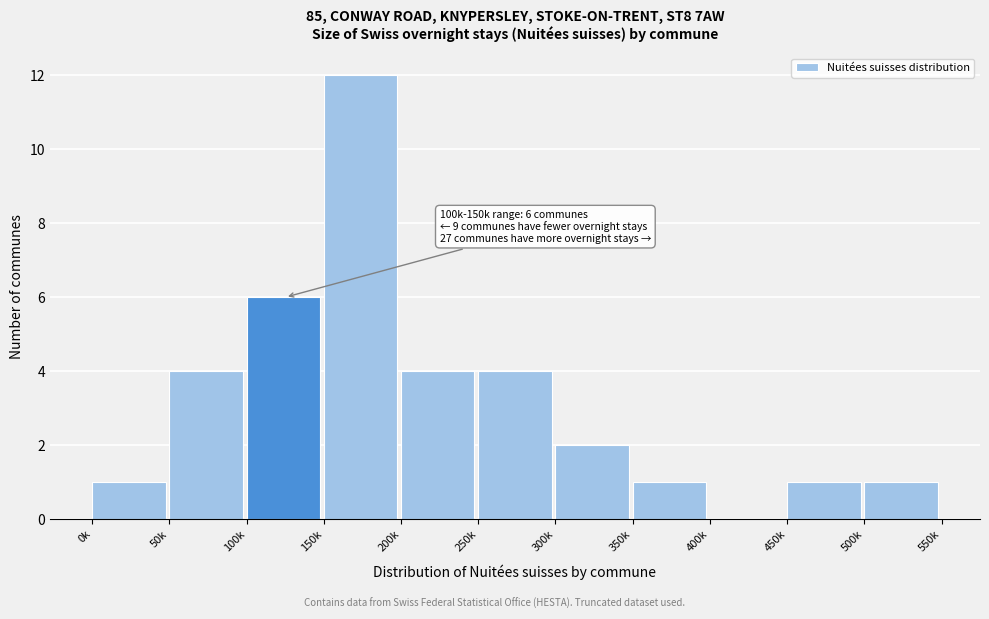

Reading left to right, what are all the values shown in this chart?

0k=1	50k=4	100k=6	150k=12	200k=4	250k=4	300k=2	350k=1	400k=0	450k=1	500k=1